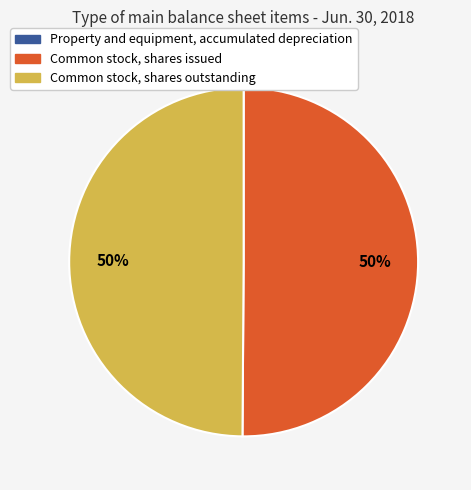

To the nearest percent, what is the difference between the largest and smallest slice percentages?

50%